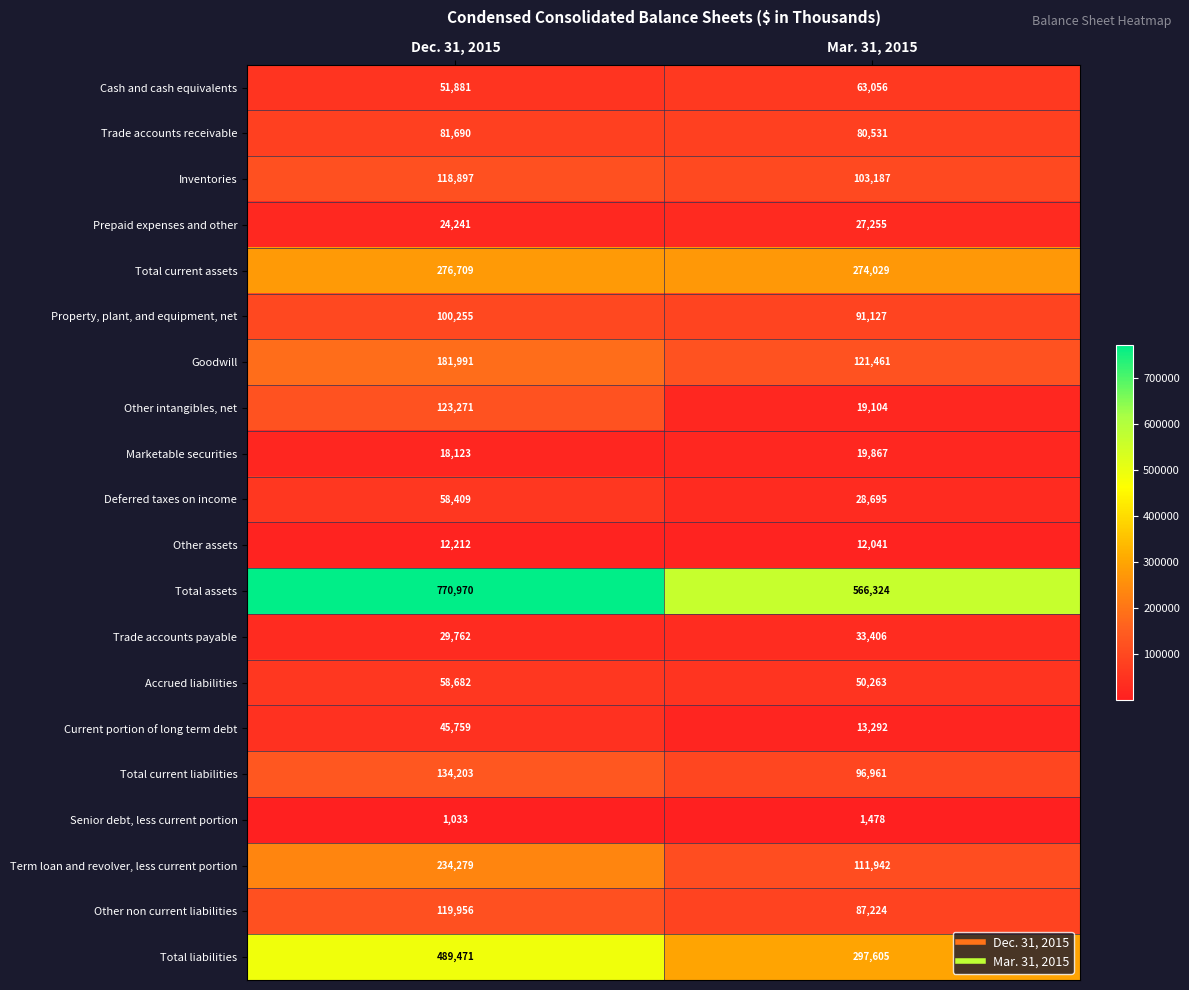

What is the average value of the Senior debt, less current portion series?

1256